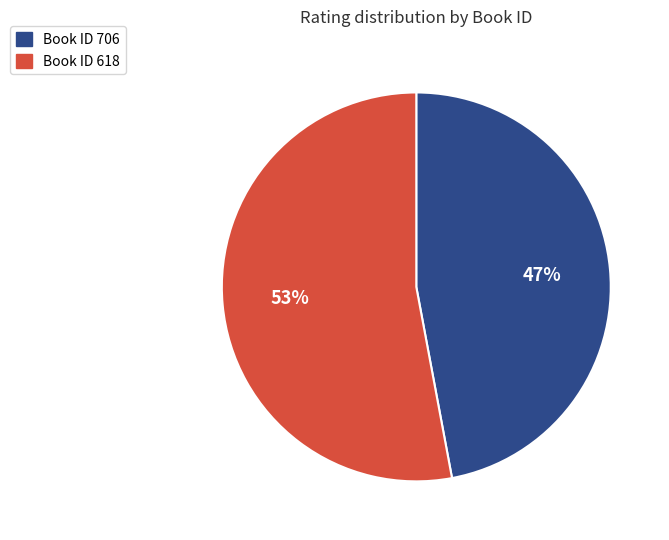

Is there a majority slice in this chart?

Yes